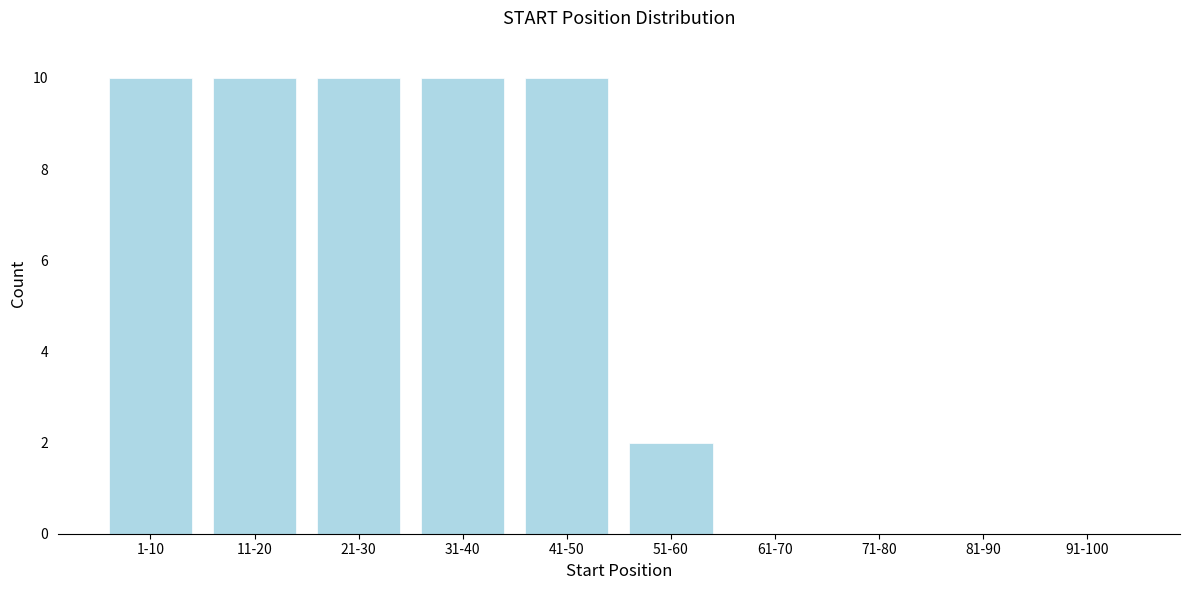

Reading left to right, extract all data points from this chart.

1-10=10	11-20=10	21-30=10	31-40=10	41-50=10	51-60=2	61-70=0	71-80=0	81-90=0	91-100=0